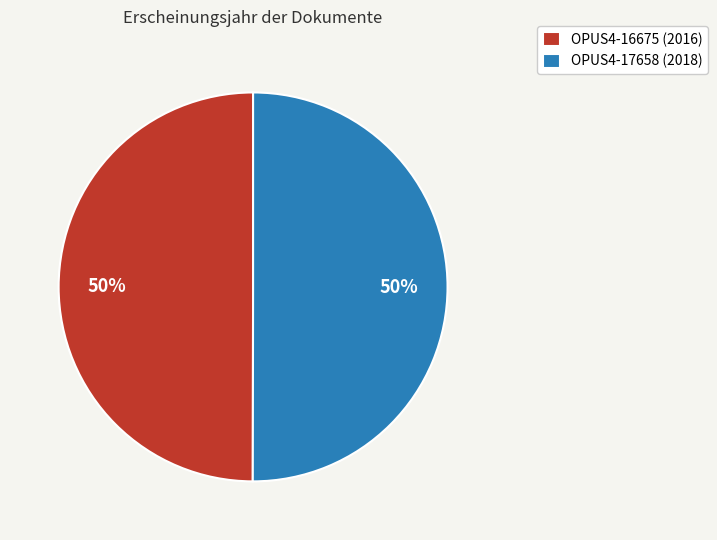

Is the sum of OPUS4-17658 and OPUS4-16675 greater than half?

Yes